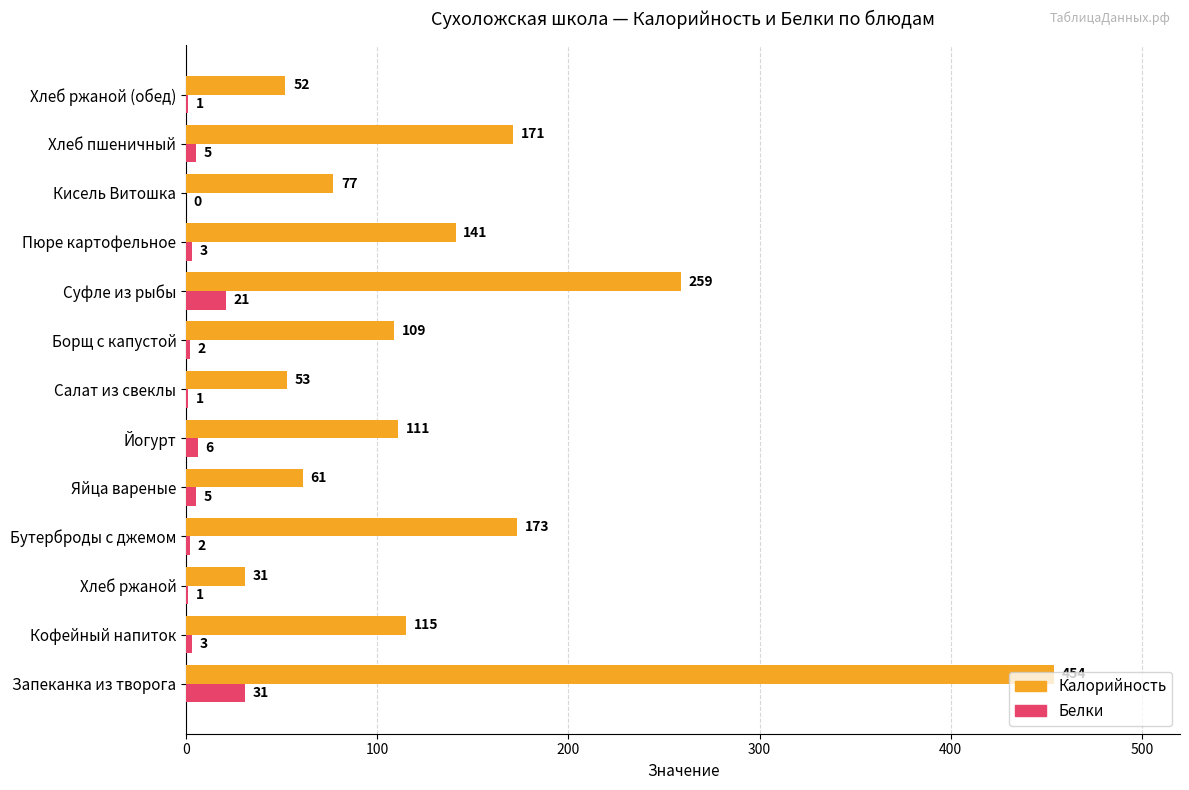

What is the greatest value displayed?

454